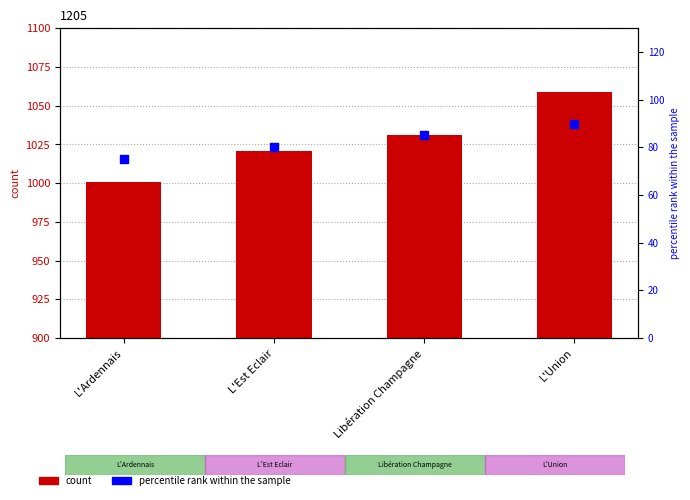

At which category is the sum across all series the highest?

L'Union